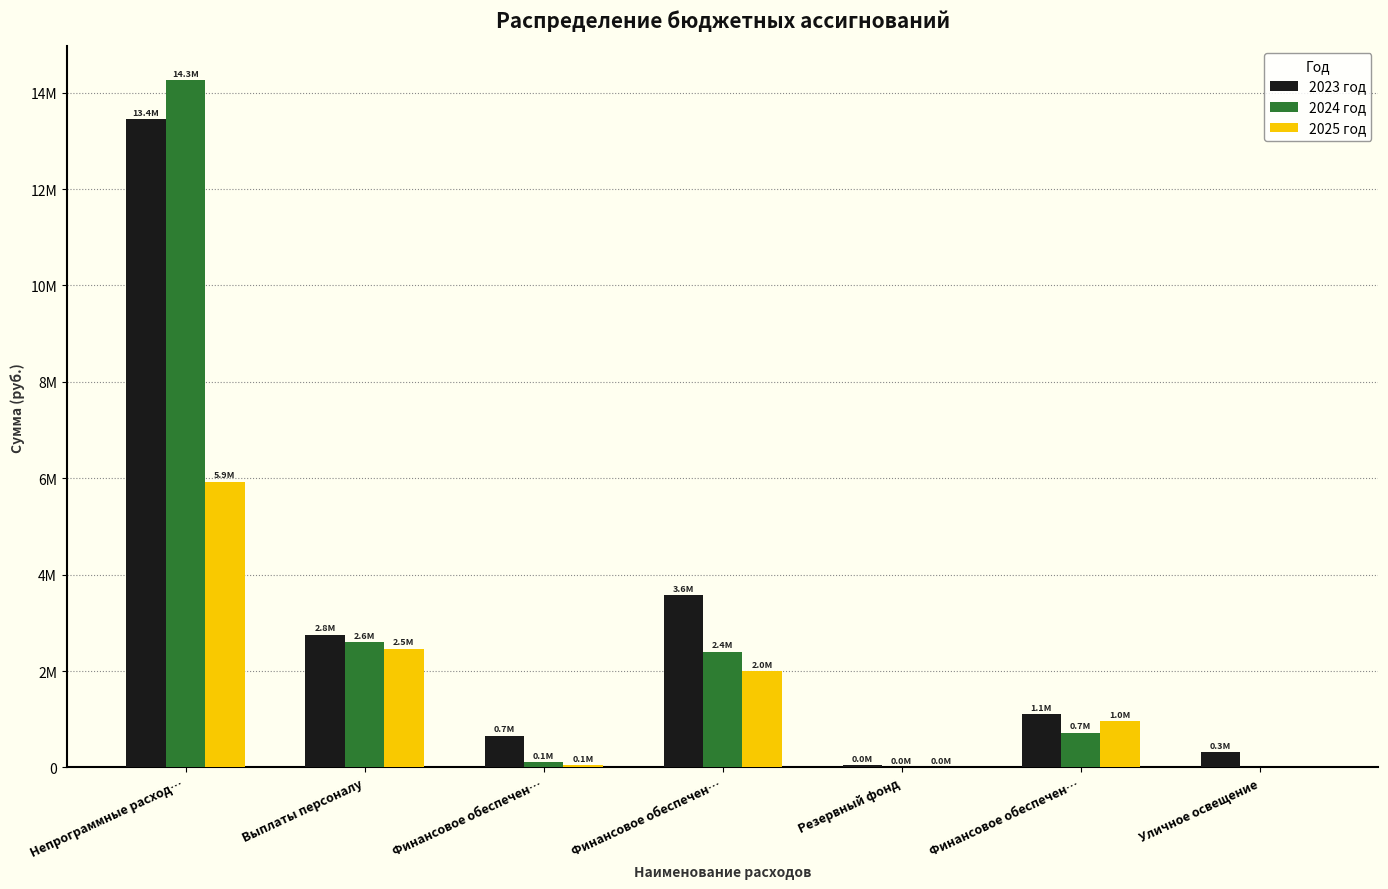

Are the bars grouped side by side (vs. stacked)?

Yes